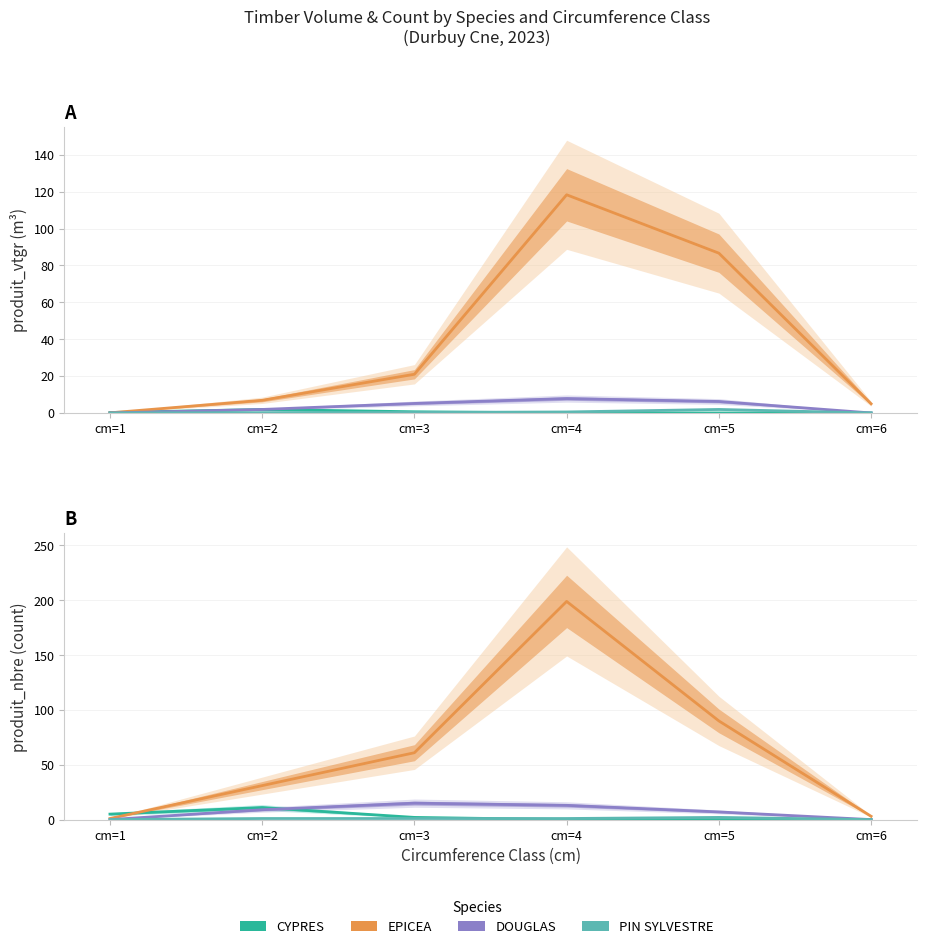

The value of EPICEA at cm=6 is 4. True or false?

False